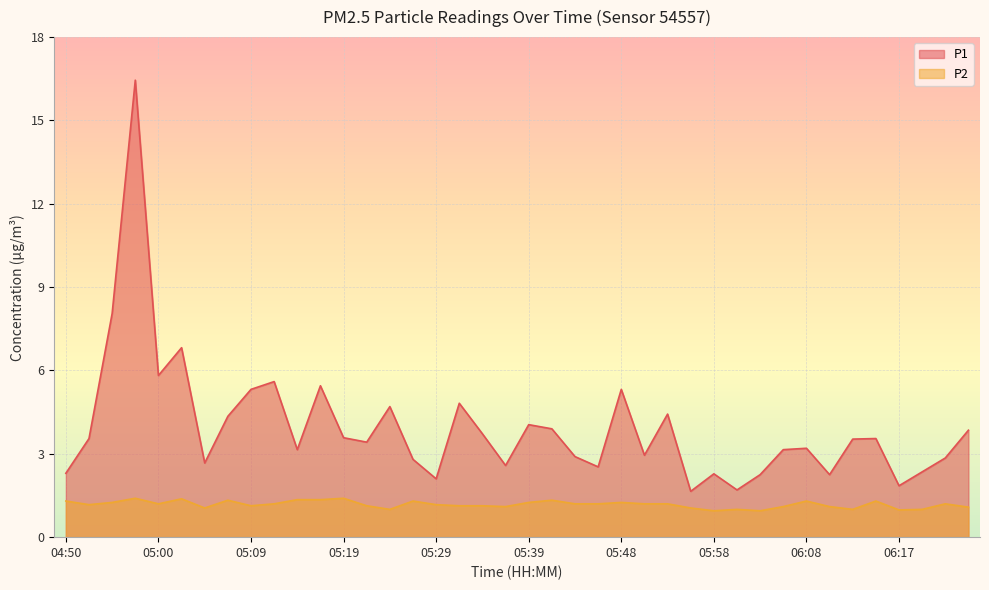

Which series has the largest range (max minus min)?

P1